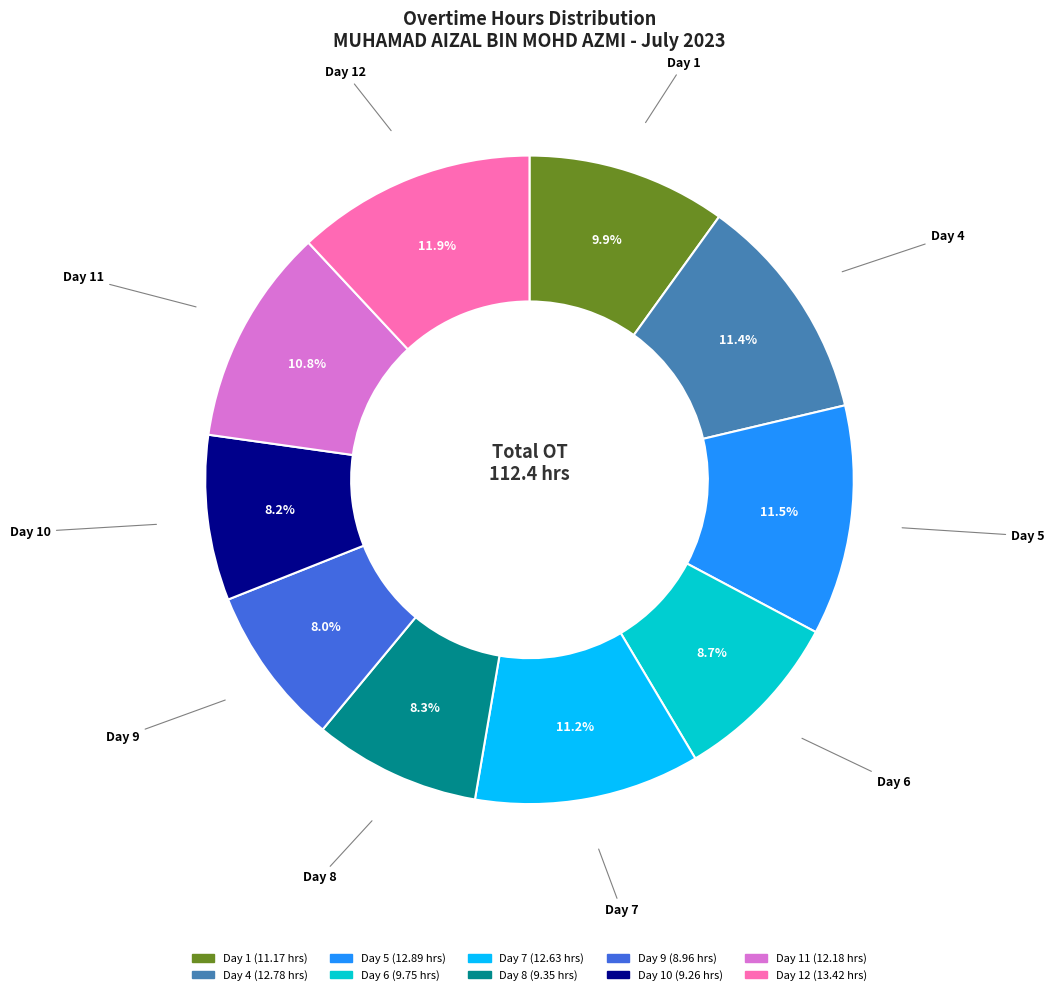

Is there any slice that represents more than half of the pie?

No